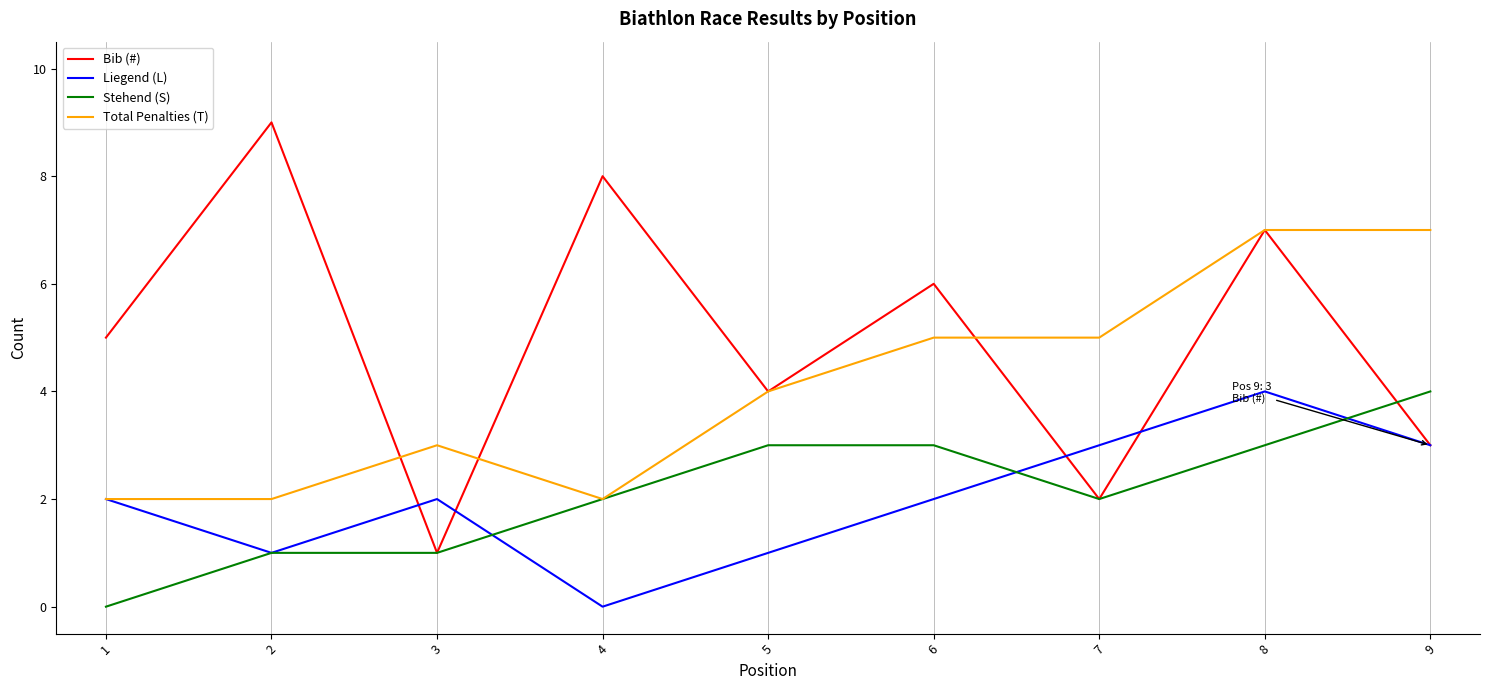

The value of Liegend (L) at 1 is 2. True or false?

True